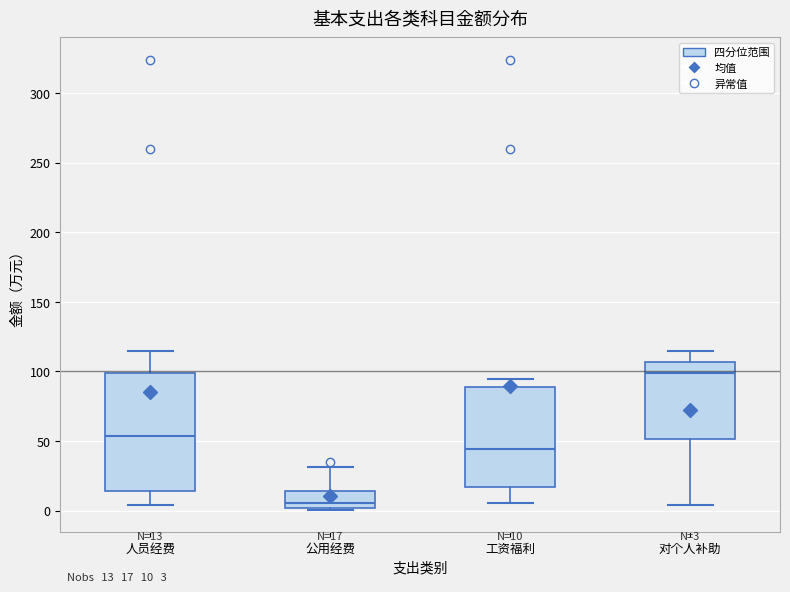

Comparing the boxes themselves (not the whiskers), which one is the tallest?

人员经费